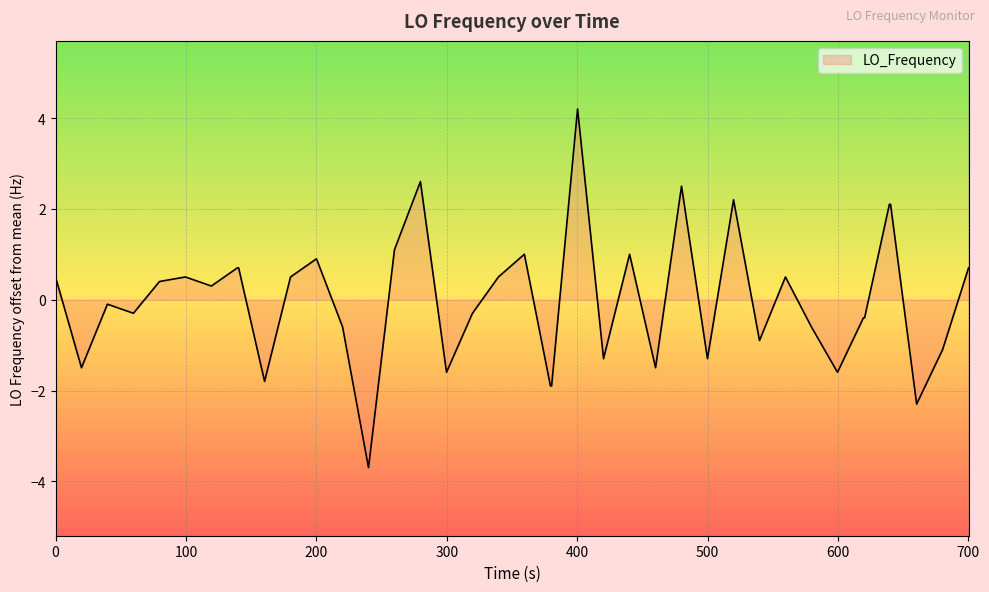

What is the minimum value shown in the chart?

-3.7